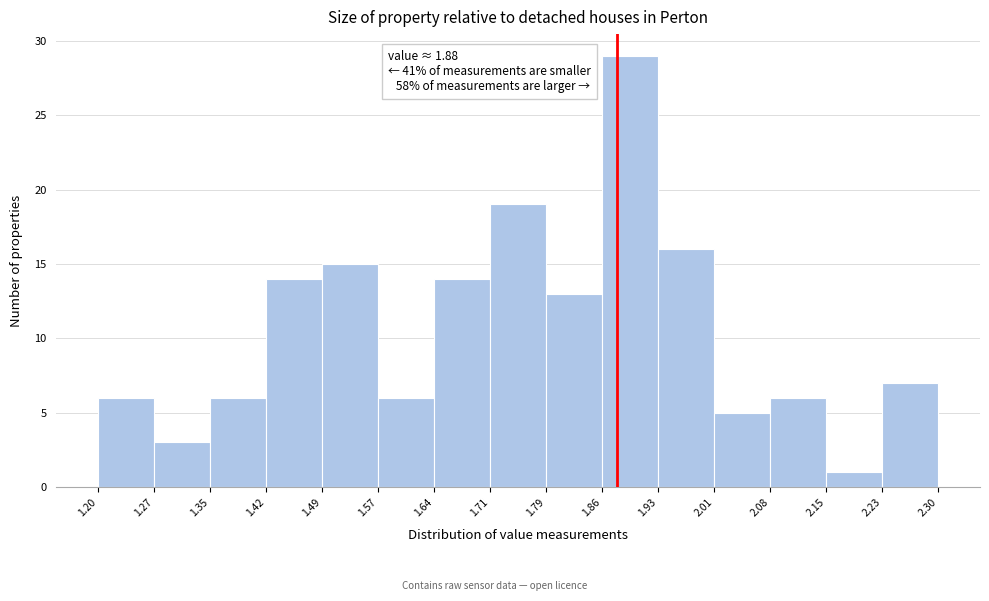

Which range on the x-axis has the tallest bar?

1.86 to 1.93